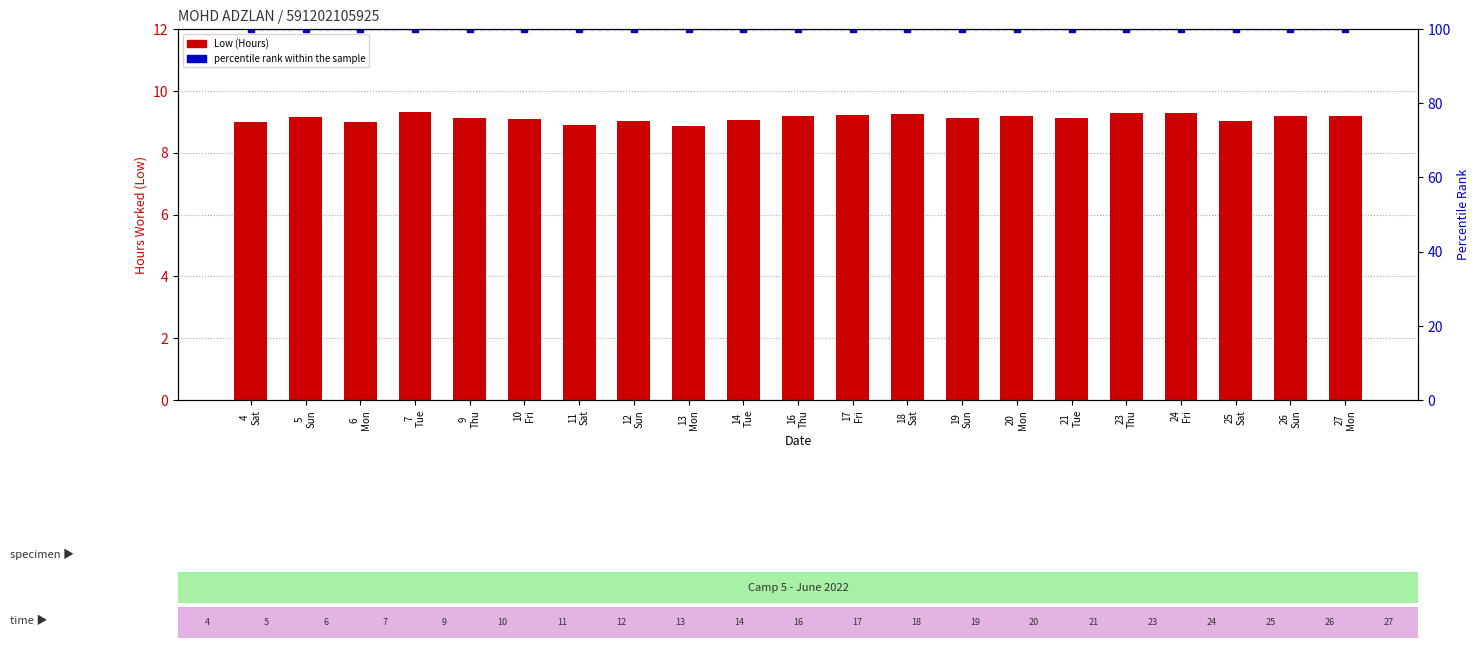

What is the average value of the Low (Hours) series?

9.1